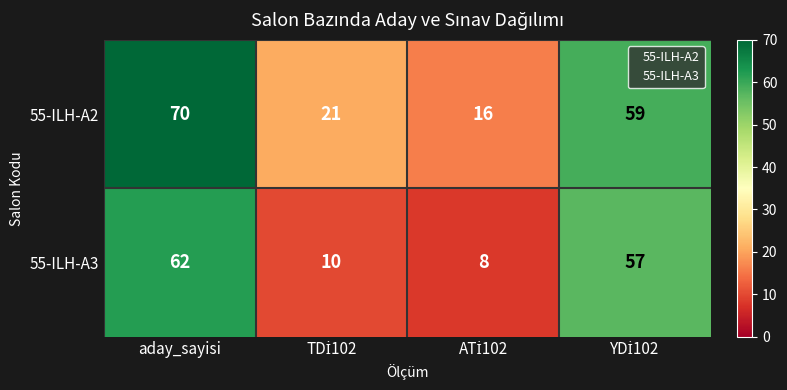

At how many categories does at least one series exceed 35?

2